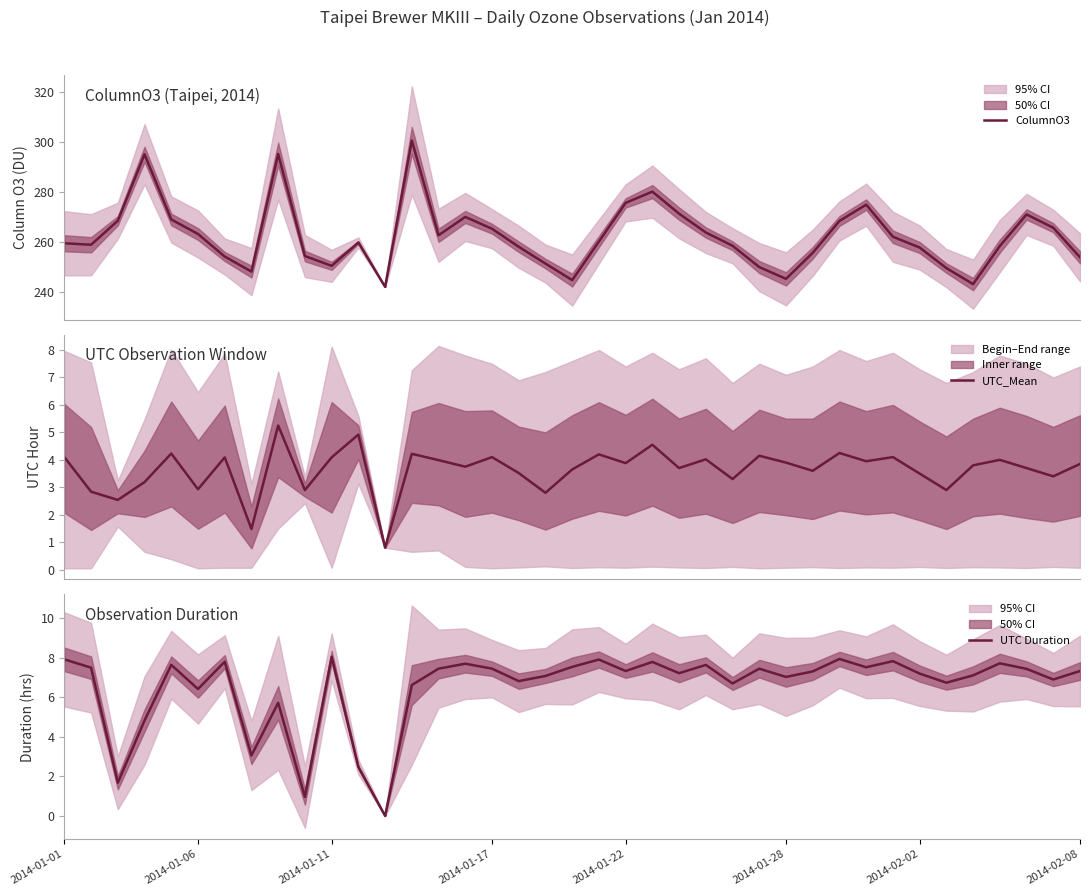

What is the maximum value for UTC Duration?

8.0